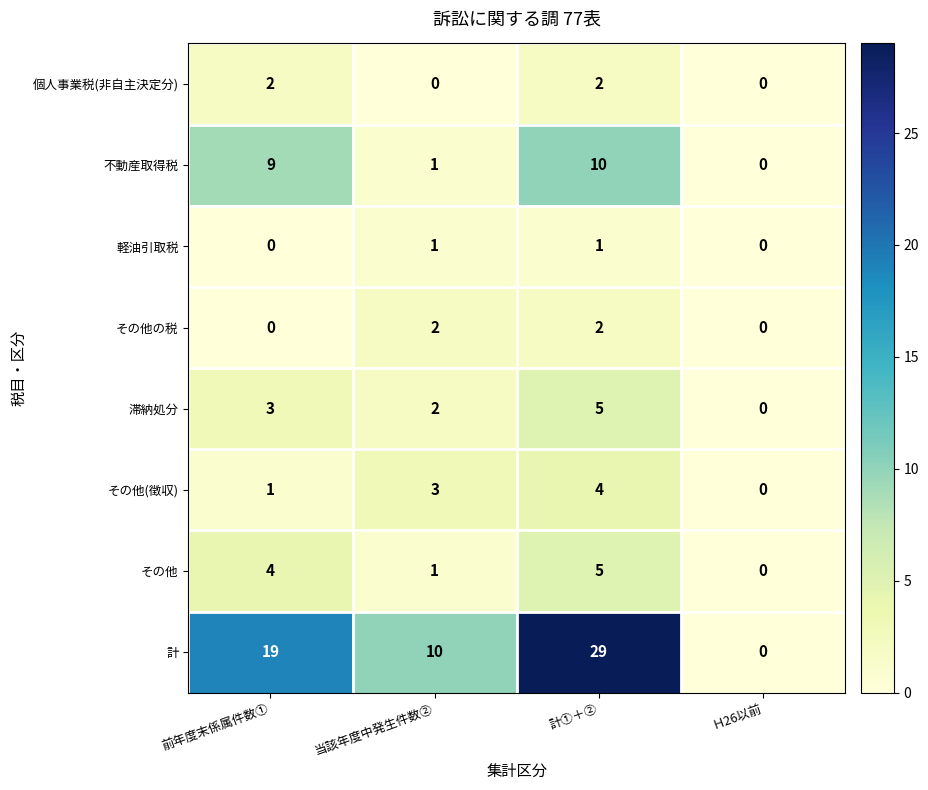

How many data points in 滞納処分 are less than 3?

2